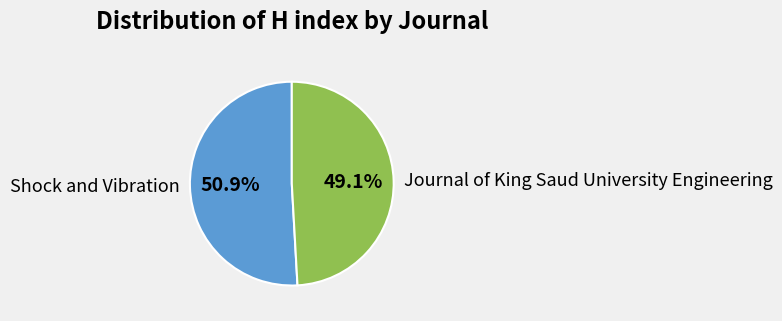

Approximately how many times larger is the value at Shock and Vibration compared to Journal of King Saud University Engineering?

1.0